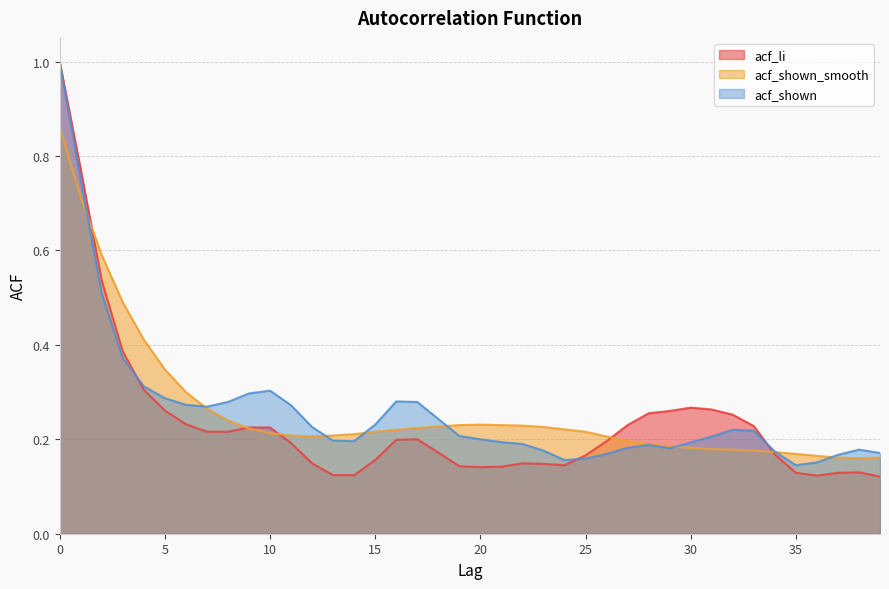

Which series has the largest total across all categories?

acf_shown_smooth